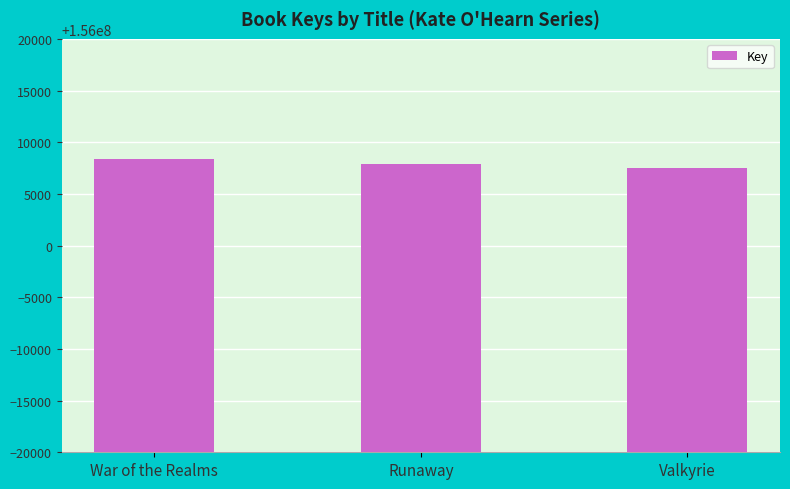

What position from the left is Runaway?

2